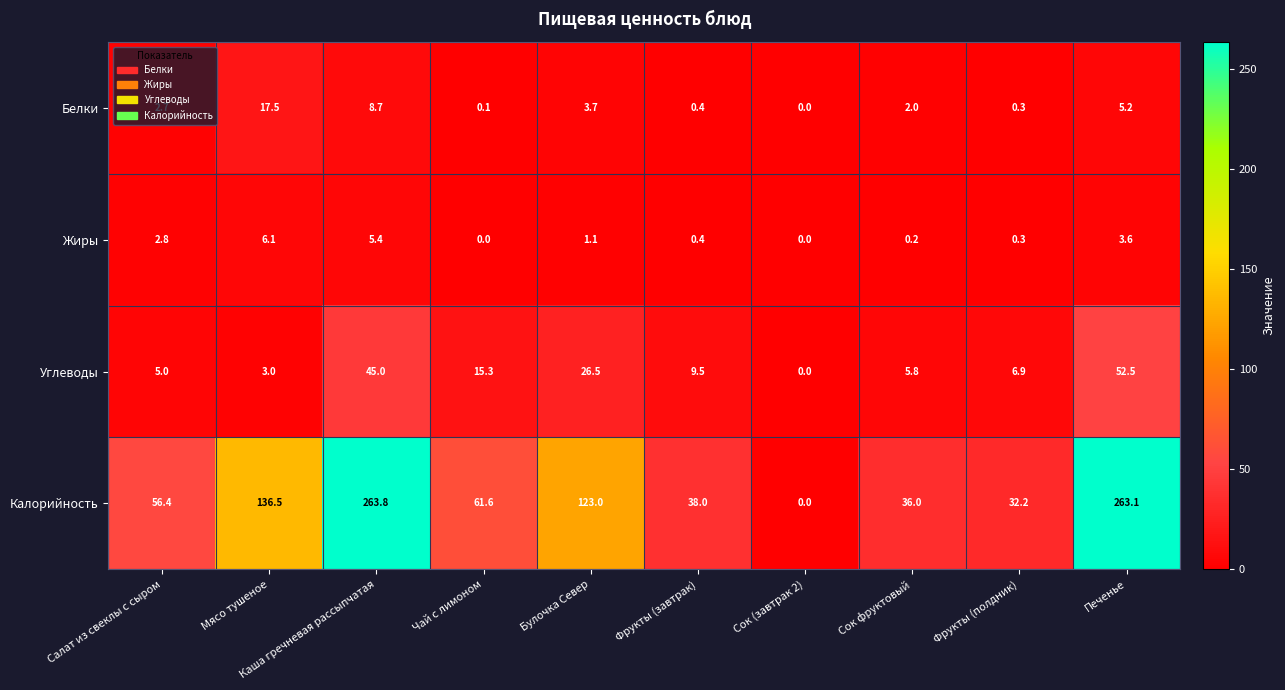

At how many categories does at least one series exceed 260?

2